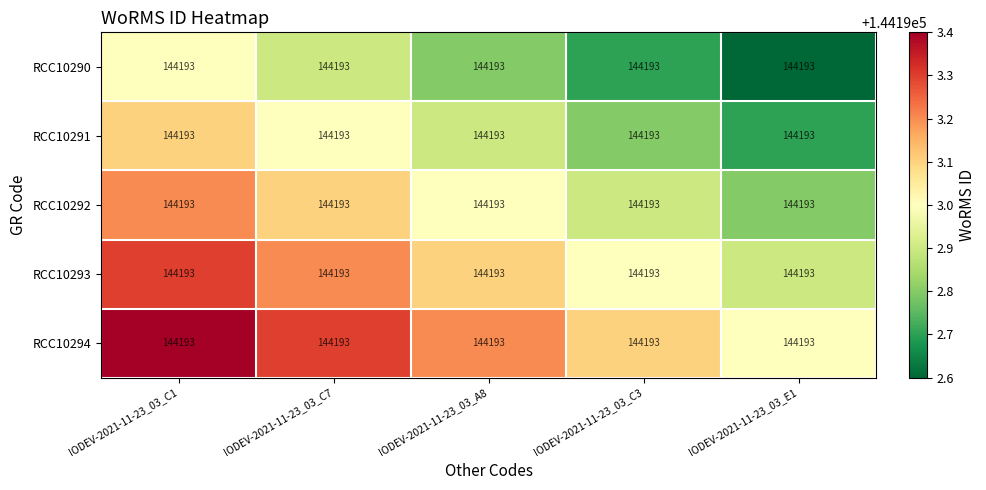

Is the value of RCC10294 at IODEV-2021-11-23_03_C7 greater than the value of RCC10290 at IODEV-2021-11-23_03_C3?

Yes